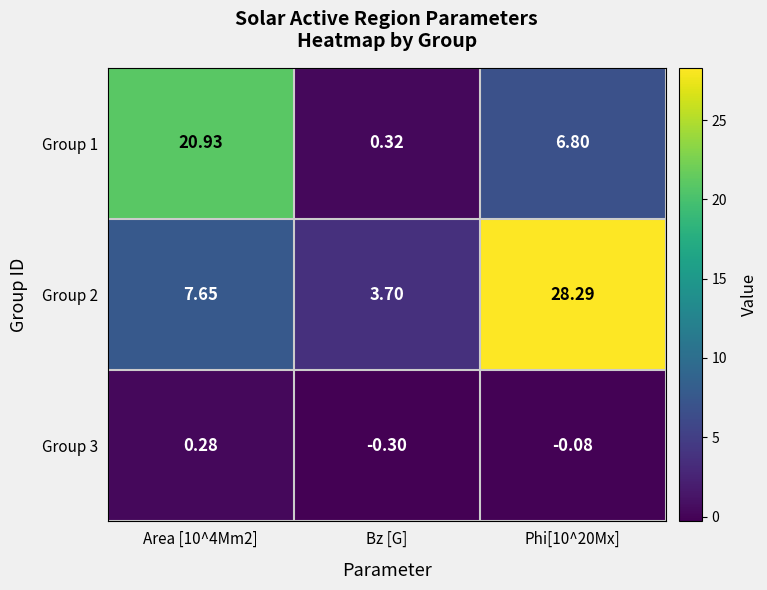

At which label does Group 1 reach its minimum?

Bz [G]